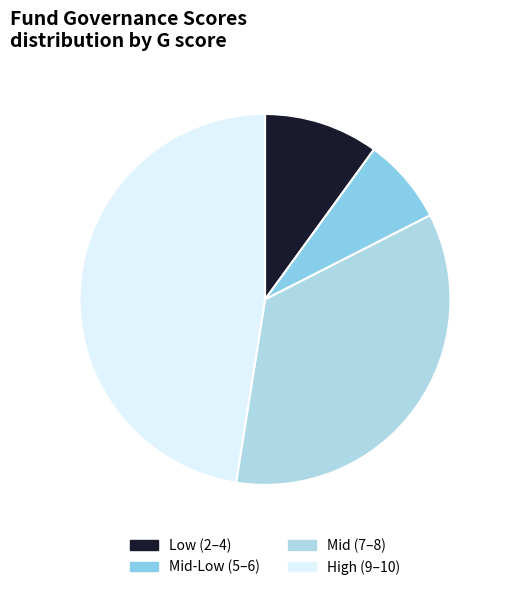

How many slices are in this pie chart?

4